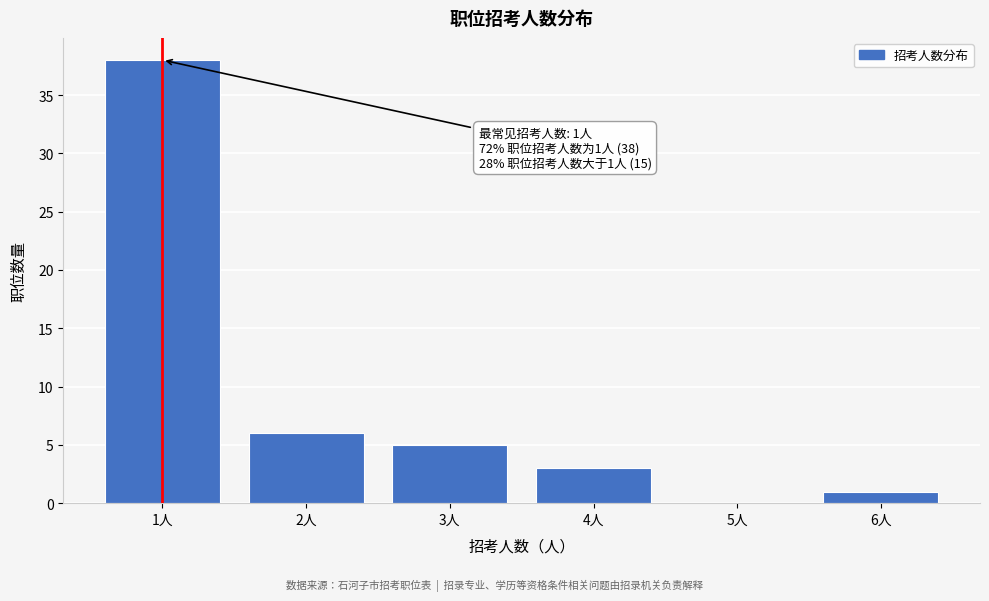

Reading right to left, list all the values displayed in this chart.

6人=1	5人=0	4人=3	3人=5	2人=6	1人=38